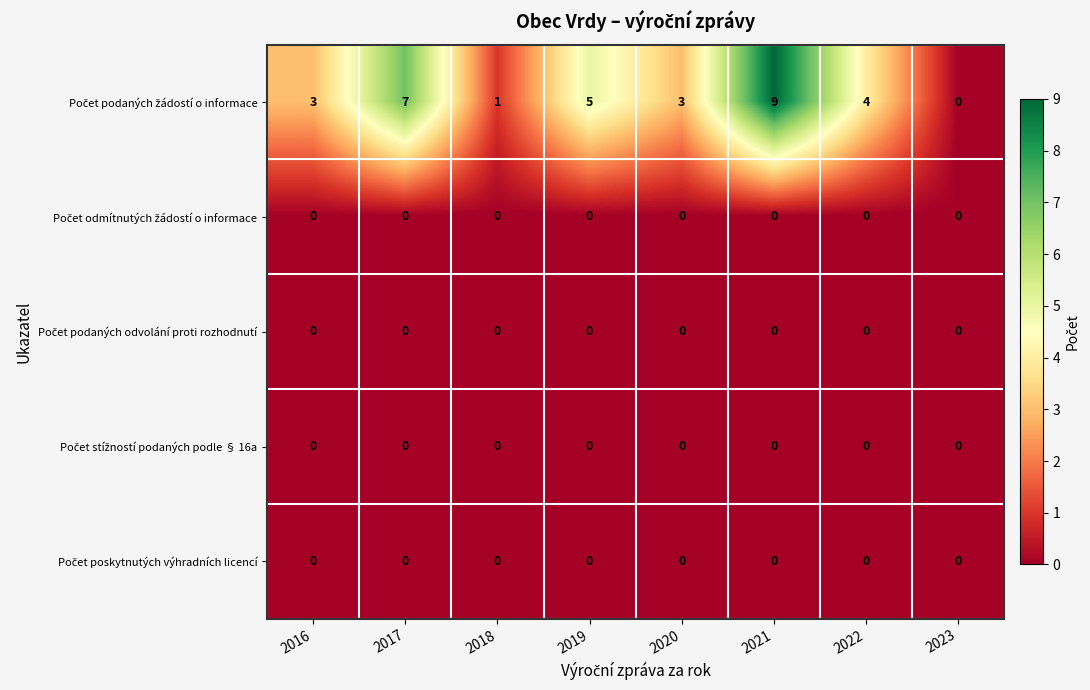

What is the spread (max minus min) of values at 2017?

7